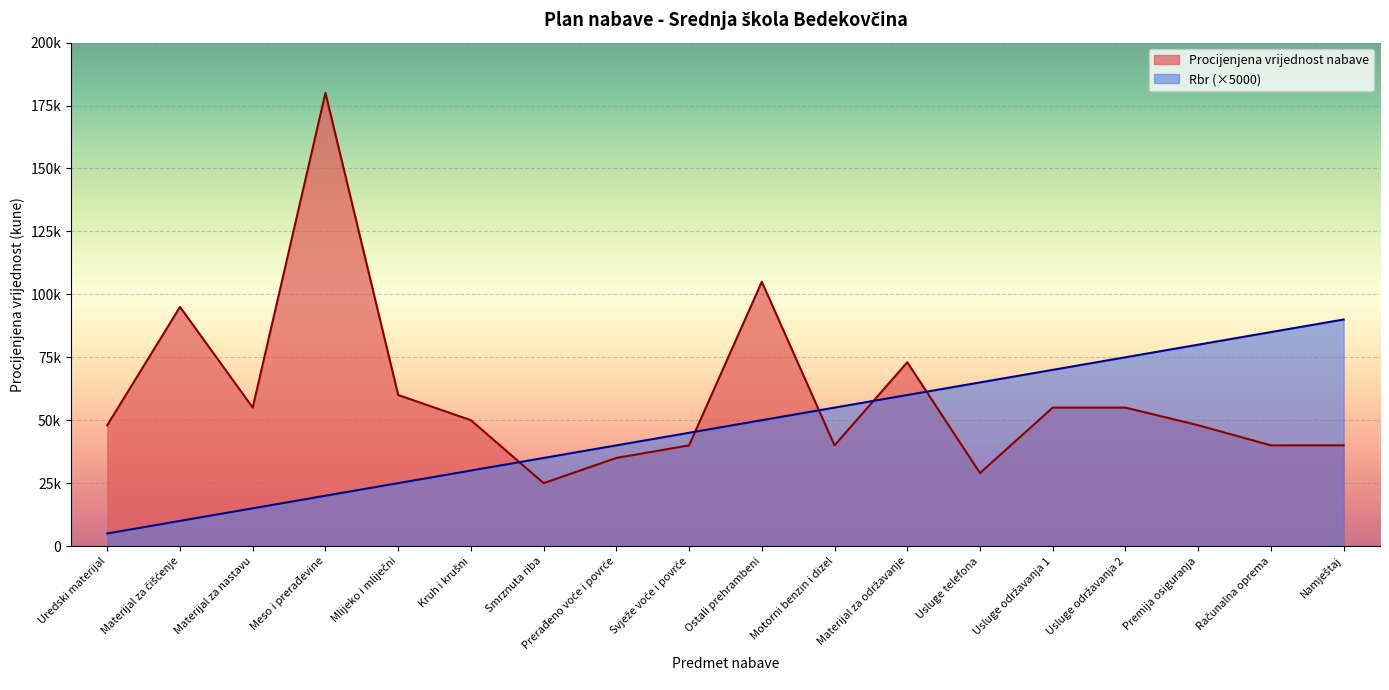

The Procijenjena vrijednost nabave series shows 40000 at Namještaj. True or false?

True